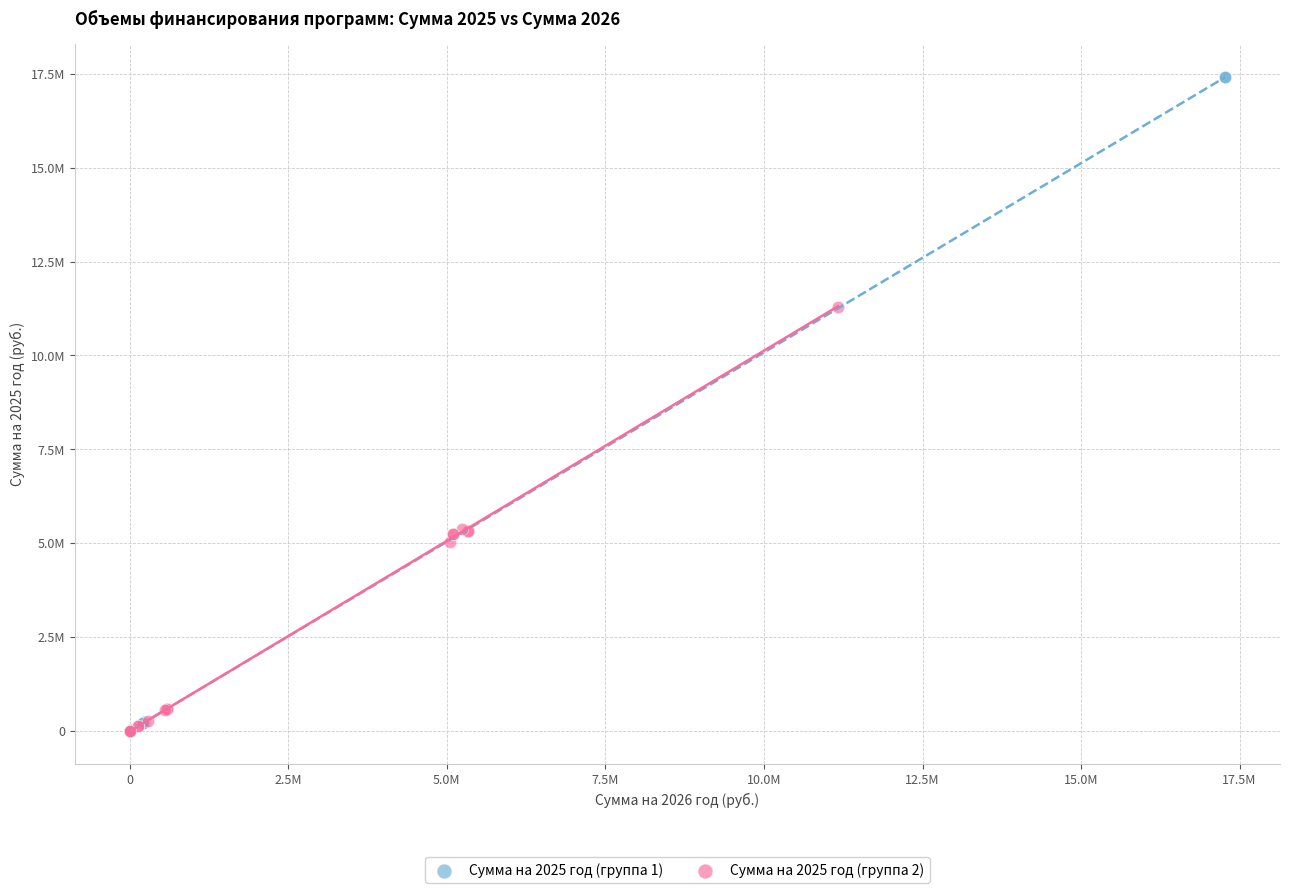

Which series reaches the maximum Y coordinate?

Сумма на 2025 год (группа 1)